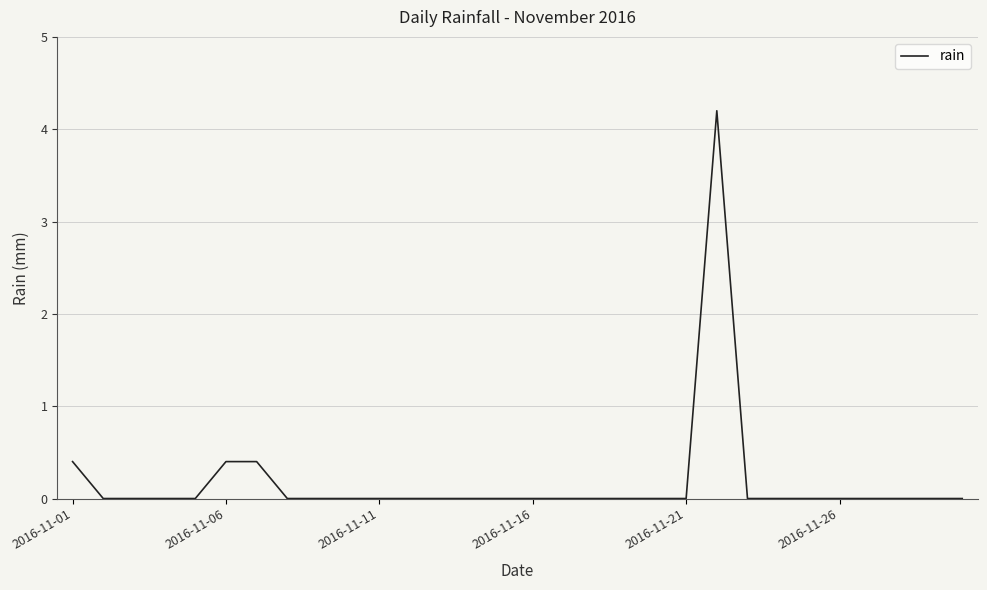

What is the maximum value shown in the chart?

4.2